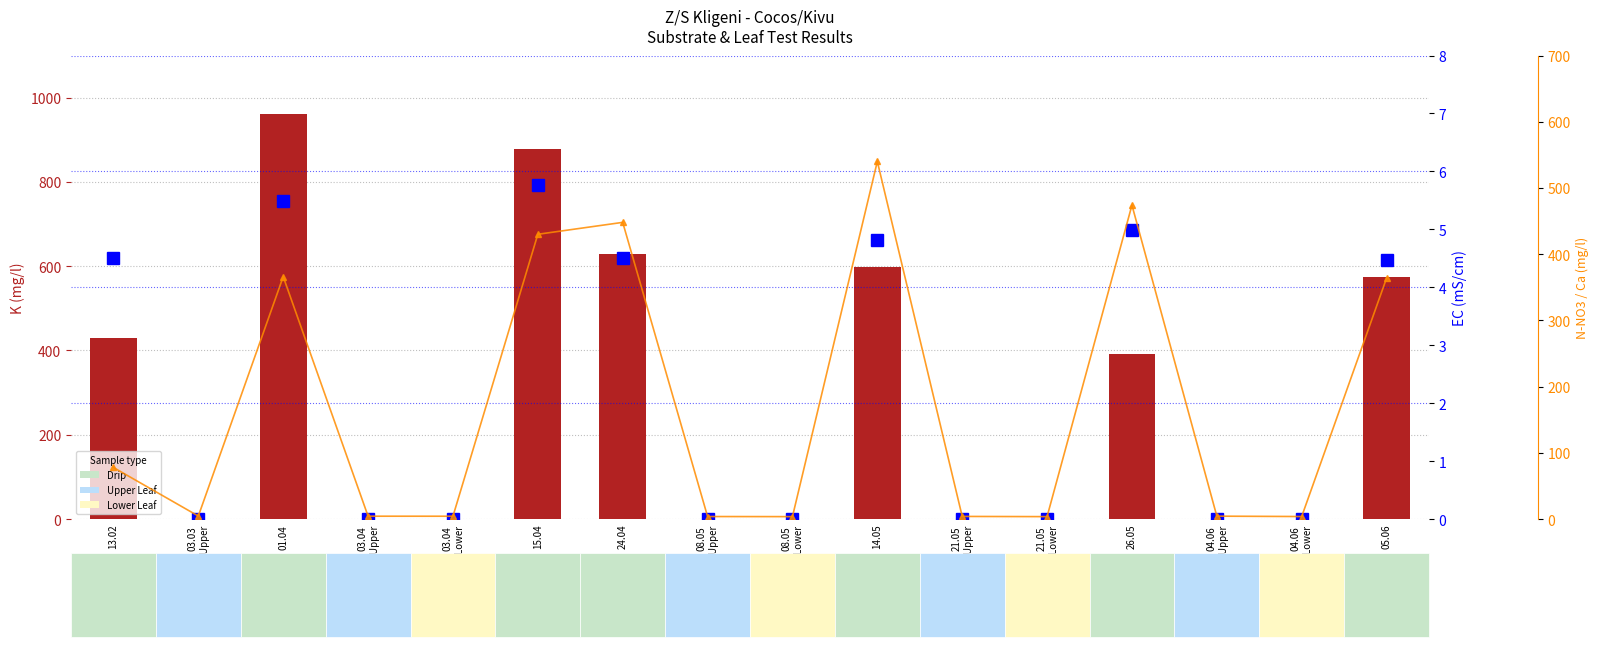

Reading left to right, extract all data points from this chart.

K (mg/l): 429.0	0.0	962.0	0.0	0.0	878.0	628.0	0.0	0.0	598.0	0.0	0.0	392.0	0.0	0.0	574.6
EC (mS/cm): 4.5	0.0	5.5	0.0	0.0	5.8	4.5	0.0	0.0	4.8	0.0	0.0	5.0	0.0	0.0	4.5
N-NO3 (mg/l): 77.8	4.5	366.0	4.2	4.2	430.0	448.0	3.8	3.6	540.0	3.9	3.6	474.0	4.3	3.8	363.8